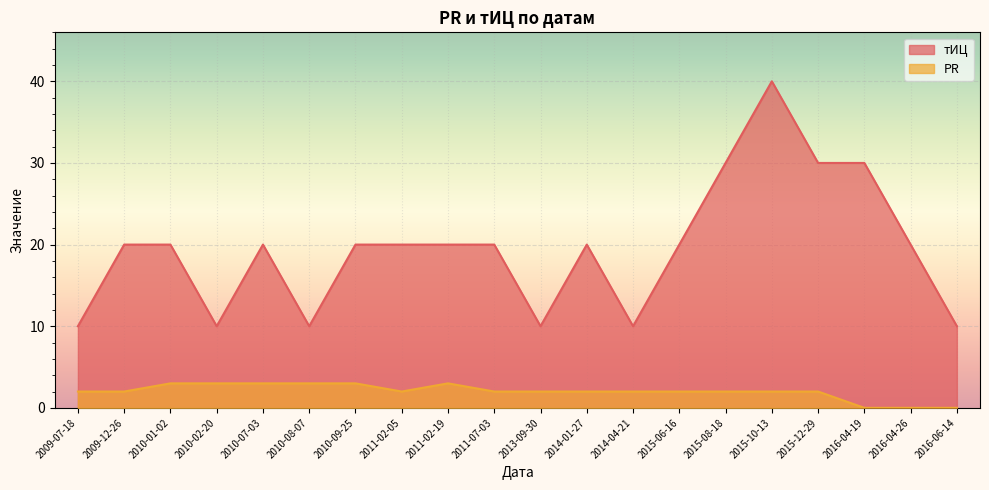

Rank the series by their average value, from lowest to highest.

PR, тИЦ